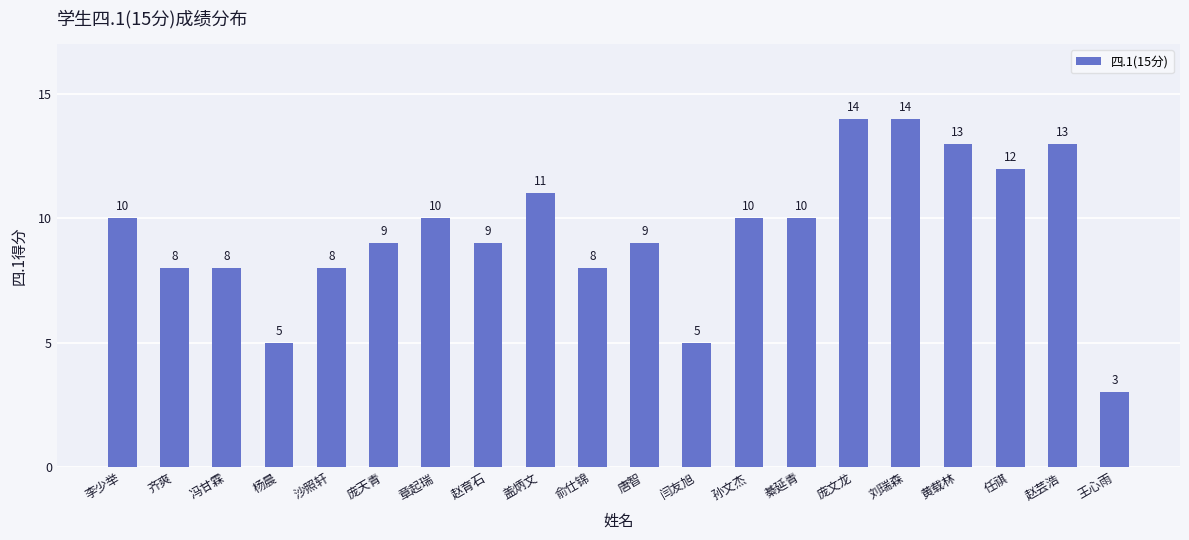

At which category does the chart reach its minimum across all series?

王心雨